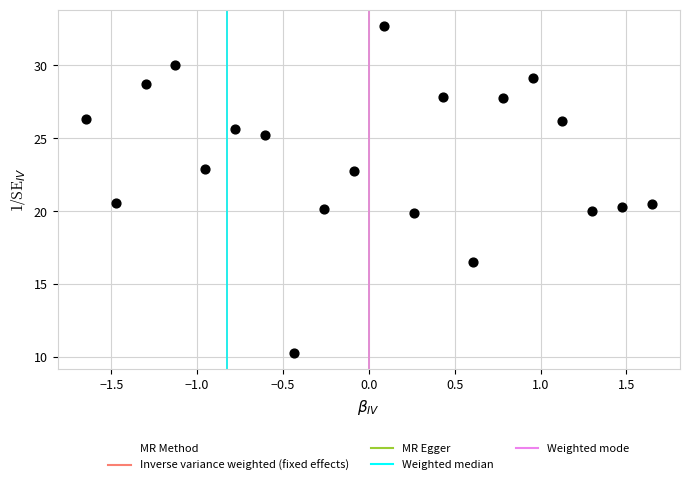

What is the range of Y values (max minus min)?

22.4